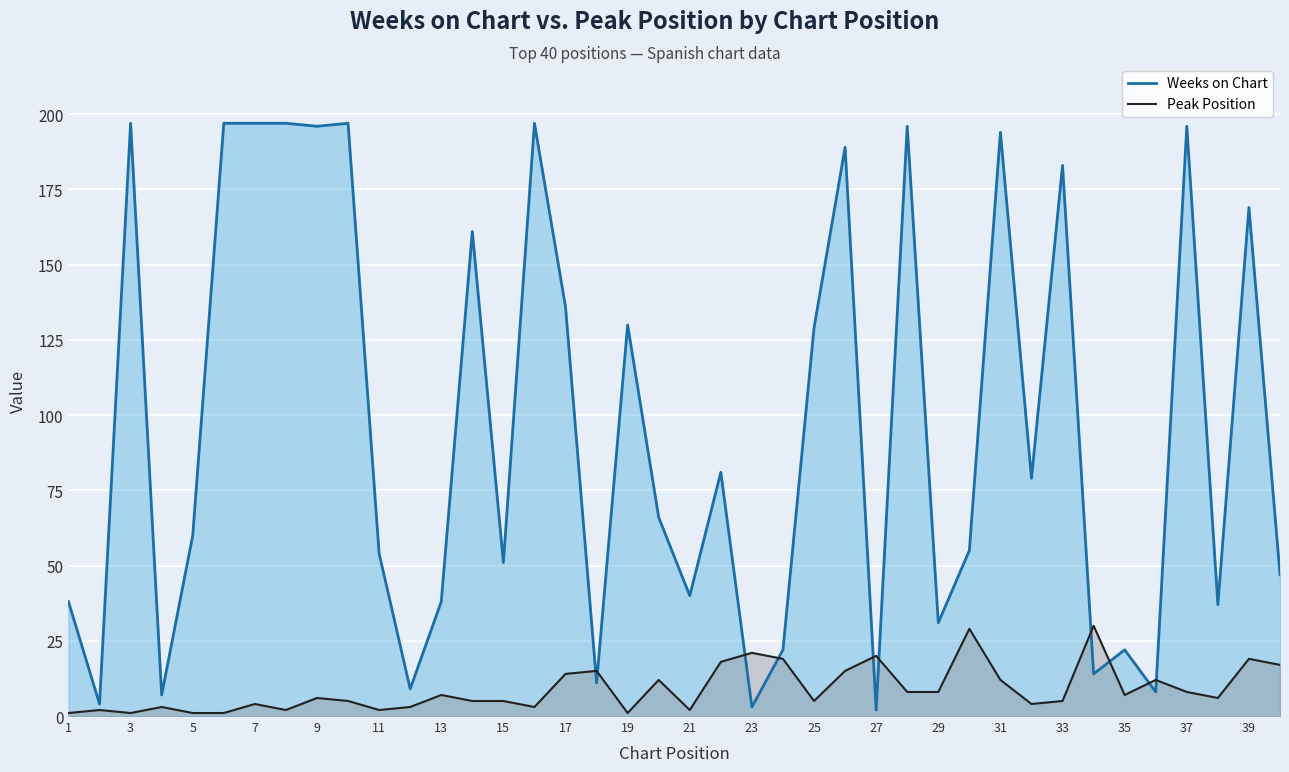

The value of Weeks on Chart at 25 is 17. True or false?

False